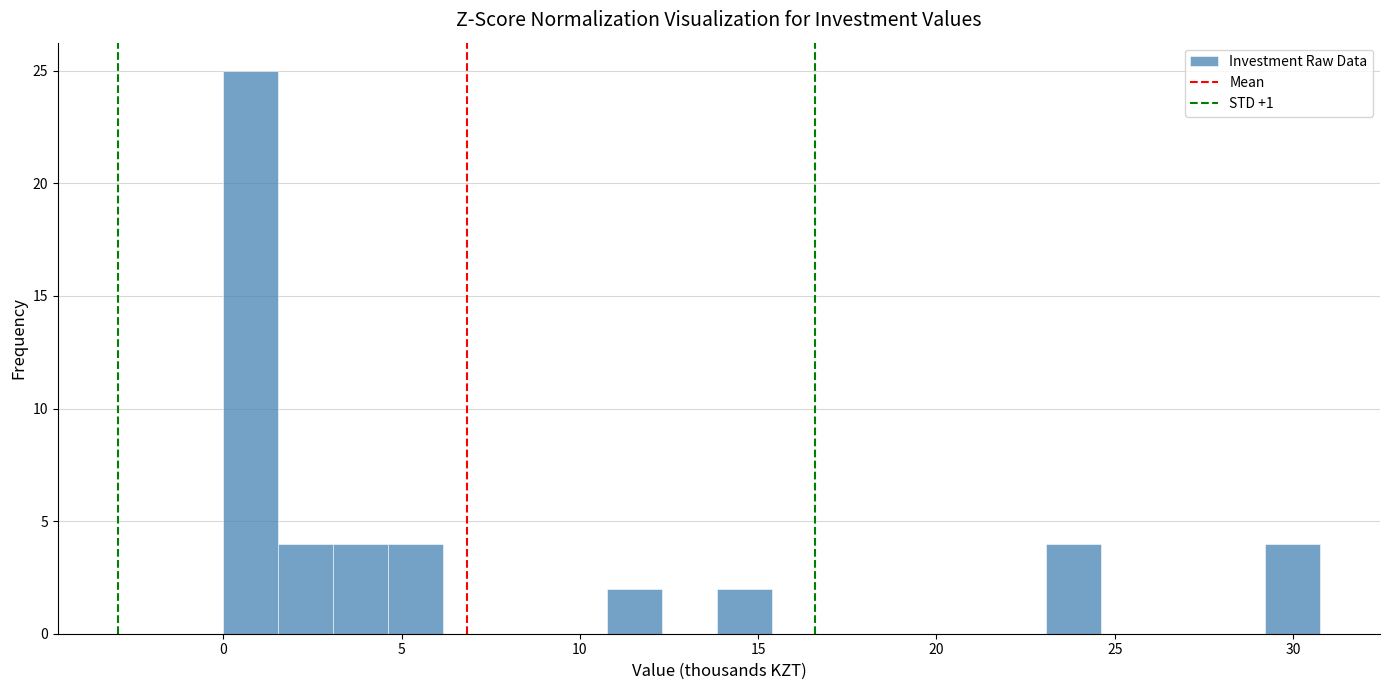

Read against the x-axis, roughly where is the centre of the tallest bar?

1.0